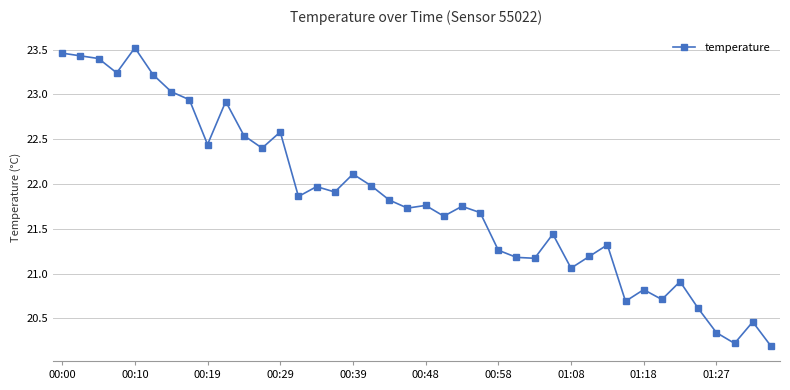

True or false: there are more than 2 points higher than both neighbors.

True